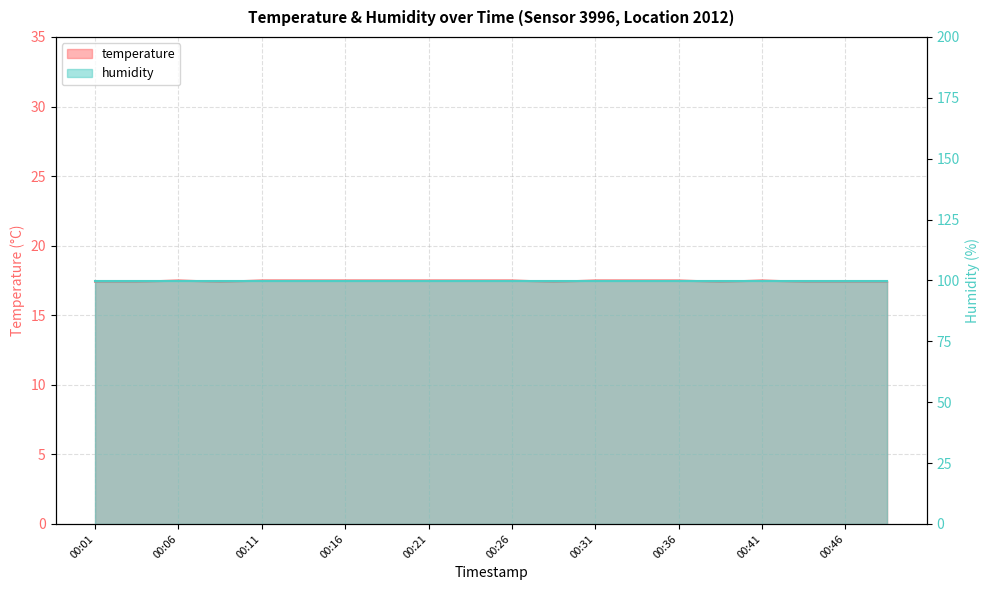

Rank the categories by value from lowest to highest.

00:01, 00:04, 00:09, 00:28, 00:38, 00:43, 00:46, 00:48, 00:06, 00:11, 00:14, 00:16, 00:19, 00:21, 00:23, 00:26, 00:31, 00:33, 00:36, 00:41